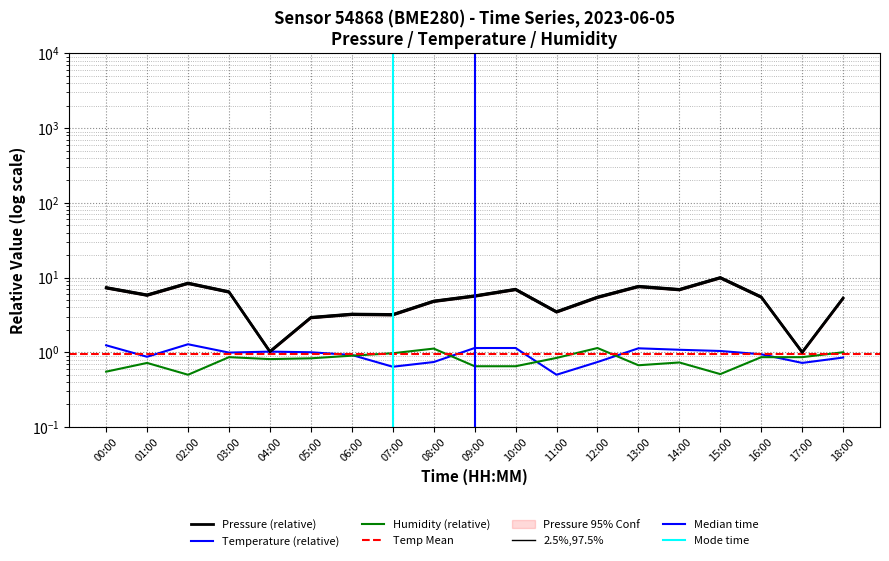

True or false: pressure and temperature cross at least once.

False